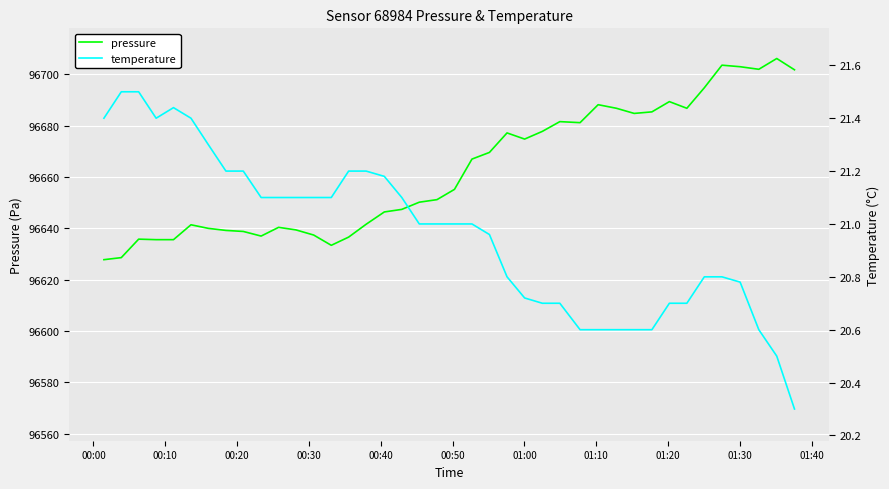

What is the maximum value for pressure?

96706.2